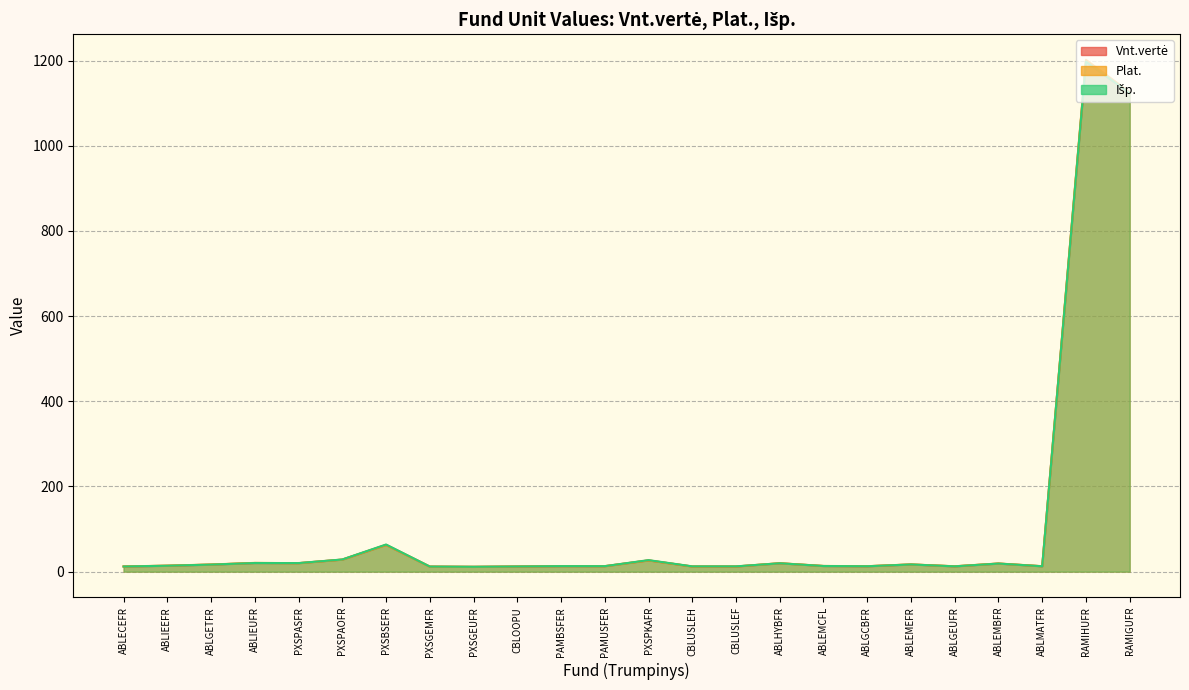

Reading right to left, transcribe all the data shown in this chart.

Vnt.vertė: RAMIGUFR=1123.5	RAMIHUFR=1197.7	ABLMATFR=12.7	ABLEMBFR=19.0	ABLGEUFR=12.5	ABLEMEFR=16.9	ABLGCBFR=12.7	ABLEMCFL=13.3	ABLHYBFR=19.7	CBLUSLEF=12.2	CBLUSLEH=12.1	PXSPKAFR=26.4	PAMUSFER=12.9	PAMBSFER=12.9	CBLOOPU=12.2	PXSGEUFR=11.4	PXSGEMFR=11.9	PXSBSEFR=62.9	PXSPAOFR=28.3	PXSPASFR=20.0	ABLIEUFR=20.3	ABLGETFR=16.6	ABLIEEFR=13.9	ABLECEFR=12.1
Plat.: RAMIGUFR=1125.8	RAMIHUFR=1201.8	ABLMATFR=12.9	ABLEMBFR=19.2	ABLGEUFR=12.7	ABLEMEFR=17.1	ABLGCBFR=12.8	ABLEMCFL=13.4	ABLHYBFR=19.9	CBLUSLEF=12.2	CBLUSLEH=12.1	PXSPKAFR=26.4	PAMUSFER=12.9	PAMBSFER=12.9	CBLOOPU=12.2	PXSGEUFR=11.4	PXSGEMFR=11.9	PXSBSEFR=62.9	PXSPAOFR=28.3	PXSPASFR=20.0	ABLIEUFR=20.6	ABLGETFR=16.8	ABLIEEFR=14.1	ABLECEFR=12.2
Išp.: RAMIGUFR=1123.5	RAMIHUFR=1197.7	ABLMATFR=12.7	ABLEMBFR=19.0	ABLGEUFR=12.5	ABLEMEFR=16.9	ABLGCBFR=12.7	ABLEMCFL=13.3	ABLHYBFR=19.7	CBLUSLEF=12.4	CBLUSLEH=12.4	PXSPKAFR=27.1	PAMUSFER=12.9	PAMBSFER=13.0	CBLOOPU=12.2	PXSGEUFR=11.5	PXSGEMFR=12.0	PXSBSEFR=63.8	PXSPAOFR=28.6	PXSPASFR=20.2	ABLIEUFR=20.3	ABLGETFR=16.6	ABLIEEFR=13.9	ABLECEFR=12.1